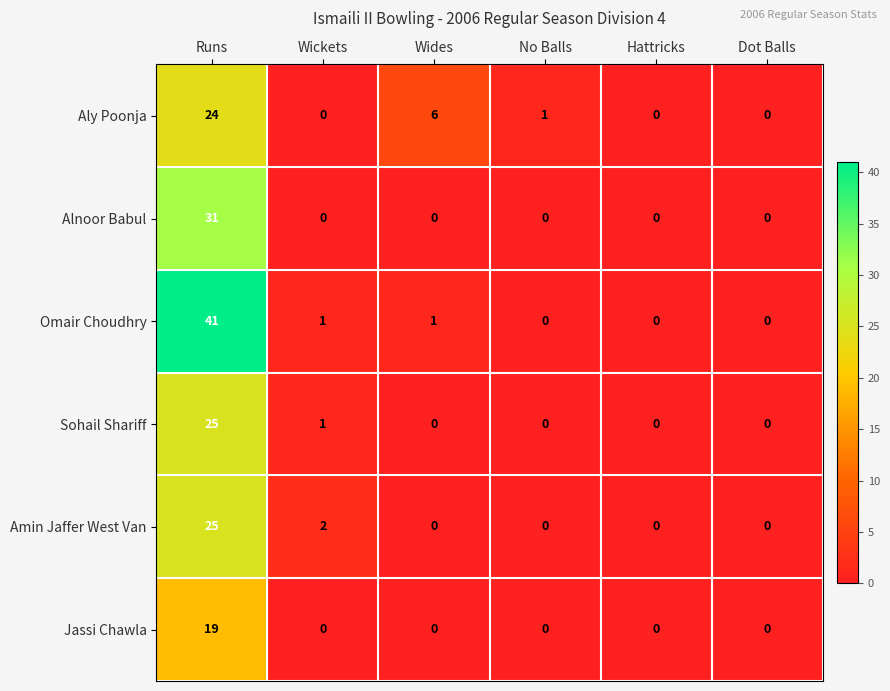

Which series has the largest total across all categories?

Omair Choudhry